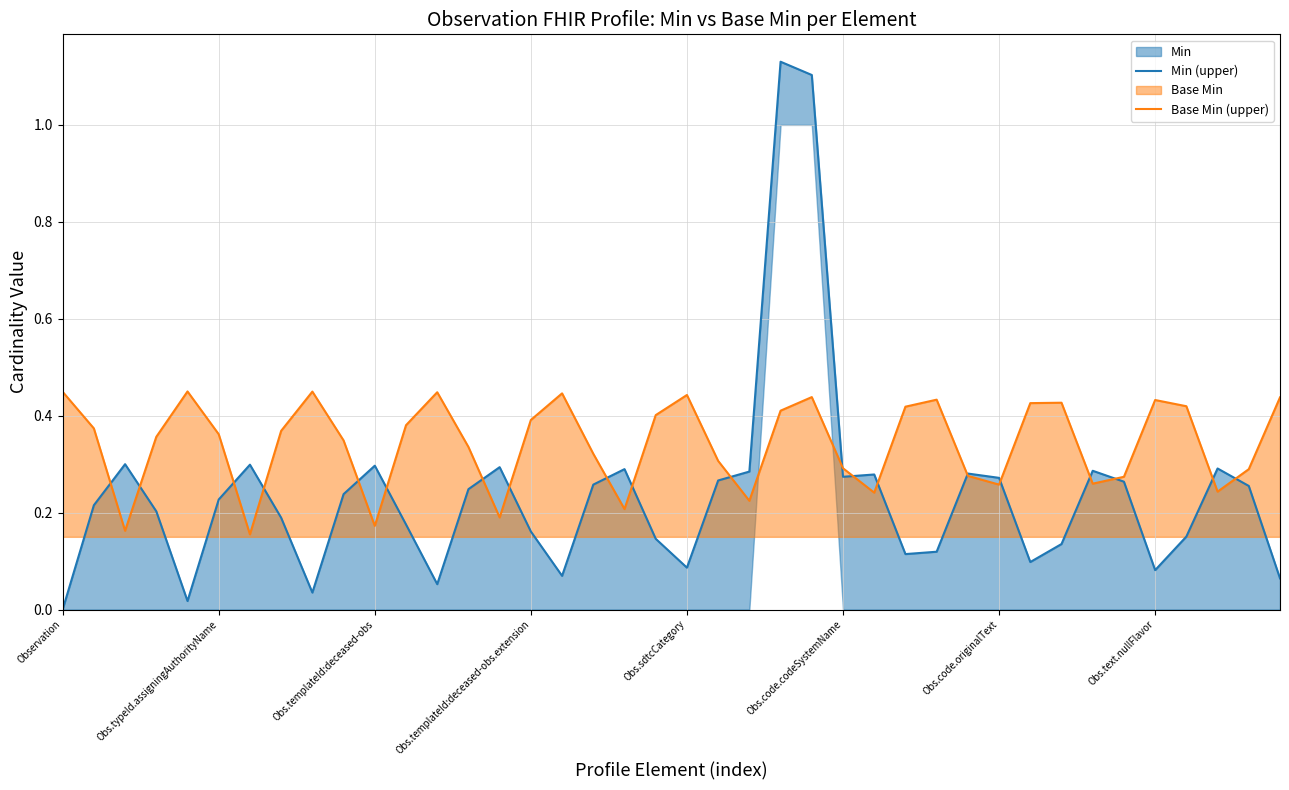

At 22, list the series in order from smallest to largest.

Base Min (upper), Min (upper)